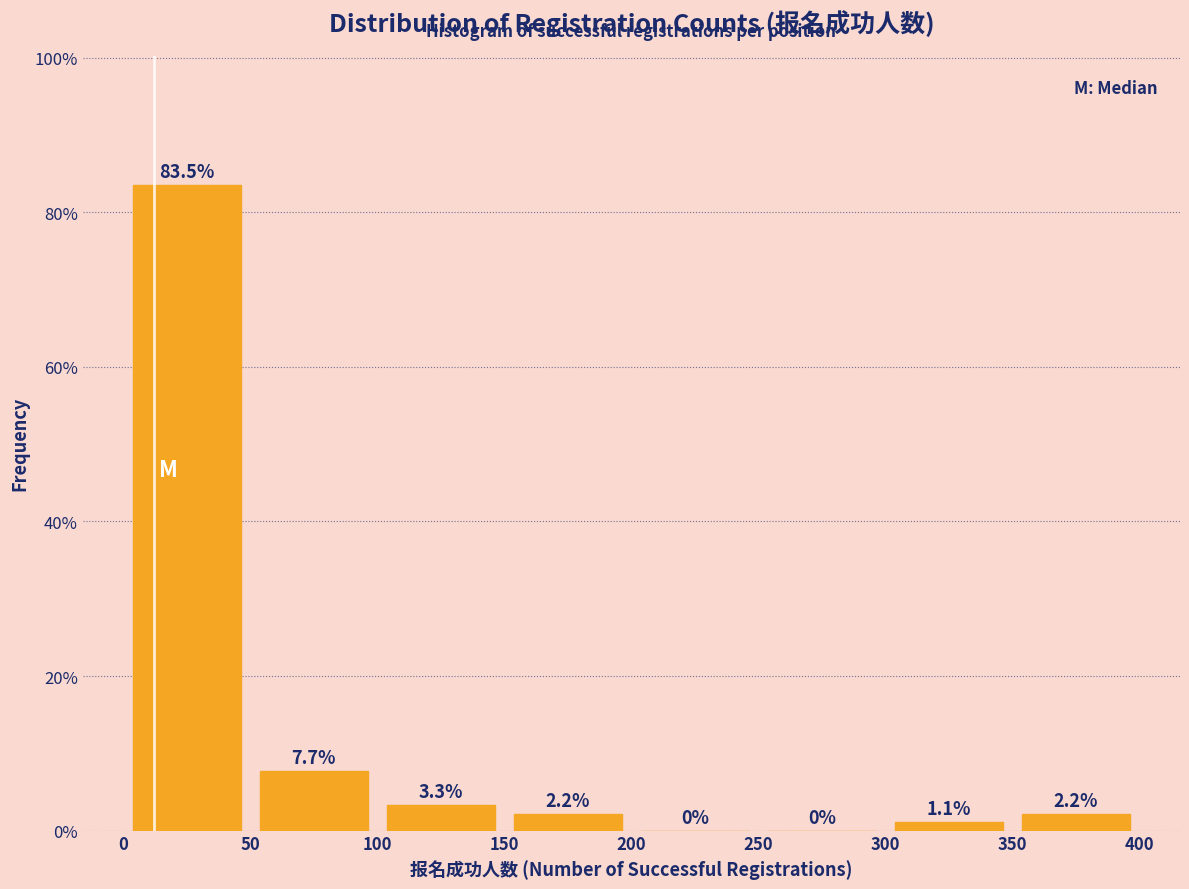

Reading left to right, transcribe this chart: for each bar, give the range it covers on the x-axis and its height.

0 to 50: 83.5
50 to 100: 7.7
100 to 150: 3.3
150 to 200: 2.2
200 to 250: 0.0
250 to 300: 0.0
300 to 350: 1.1
350 to 400: 2.2